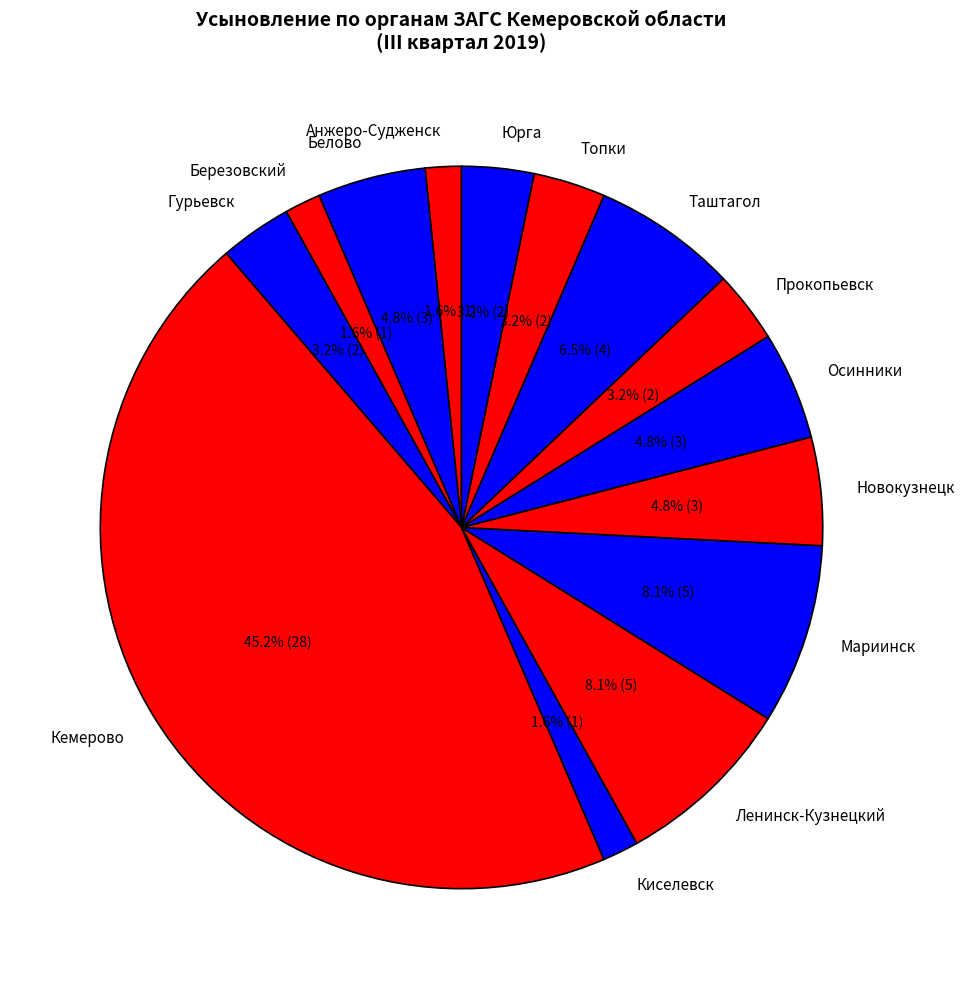

Which slice is the largest?

Кемерово